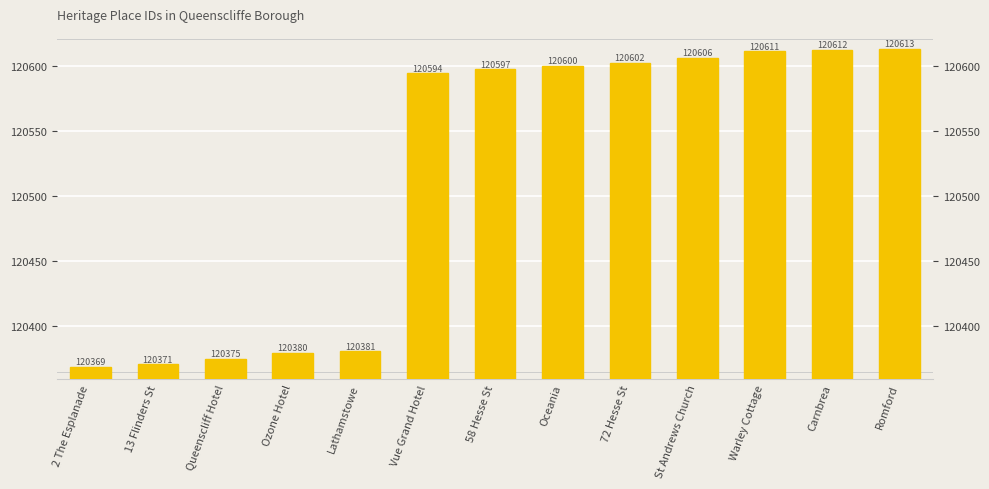

Which category has the lowest value across all series?

2 The Esplanade